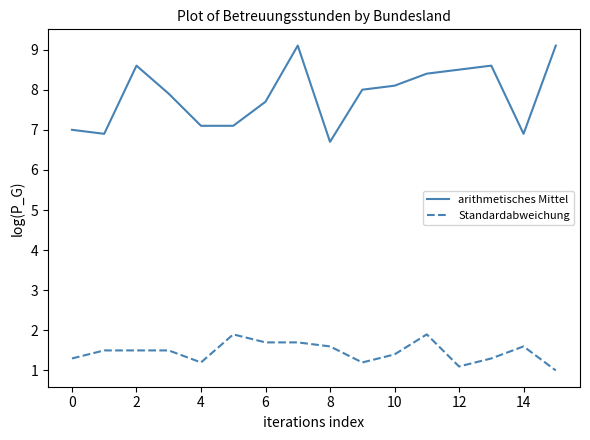

Which series has the largest total across all categories?

arithmetisches Mittel